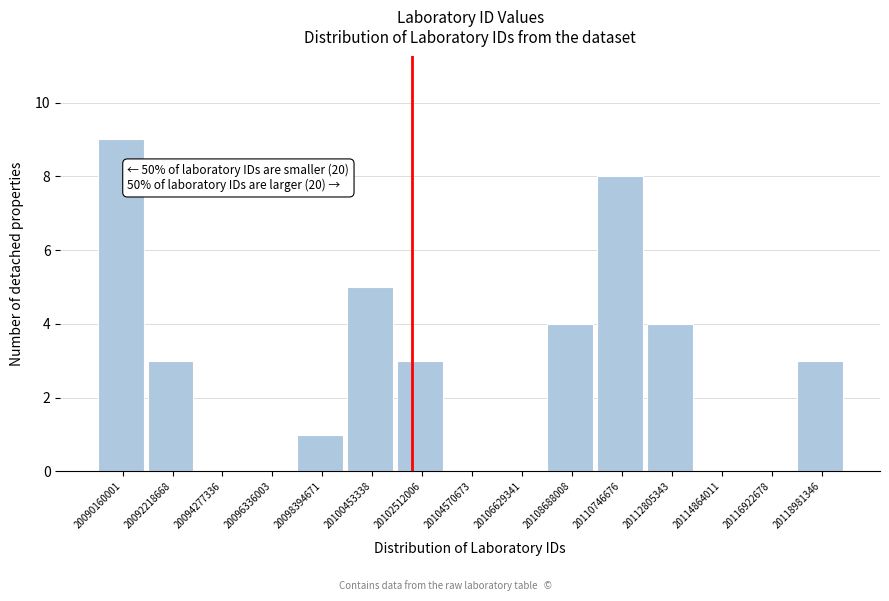

Reading left to right, transcribe all the data shown in this chart.

20090160001=9	20092218668=3	20094277336=0	20096336003=0	20098394671=1	20100453338=5	20102512006=3	20104570673=0	20106629341=0	20108688008=4	20110746676=8	20112805343=4	20114864011=0	20116922678=0	20118981346=3